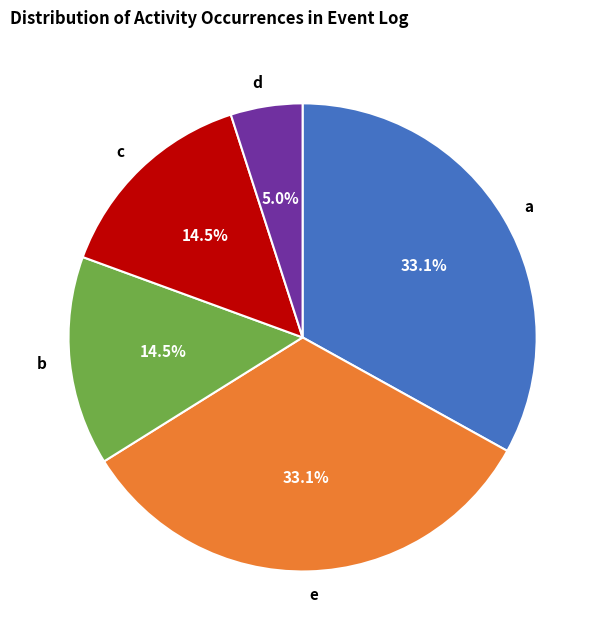

What percentage is the e slice, to the nearest percent?

33%